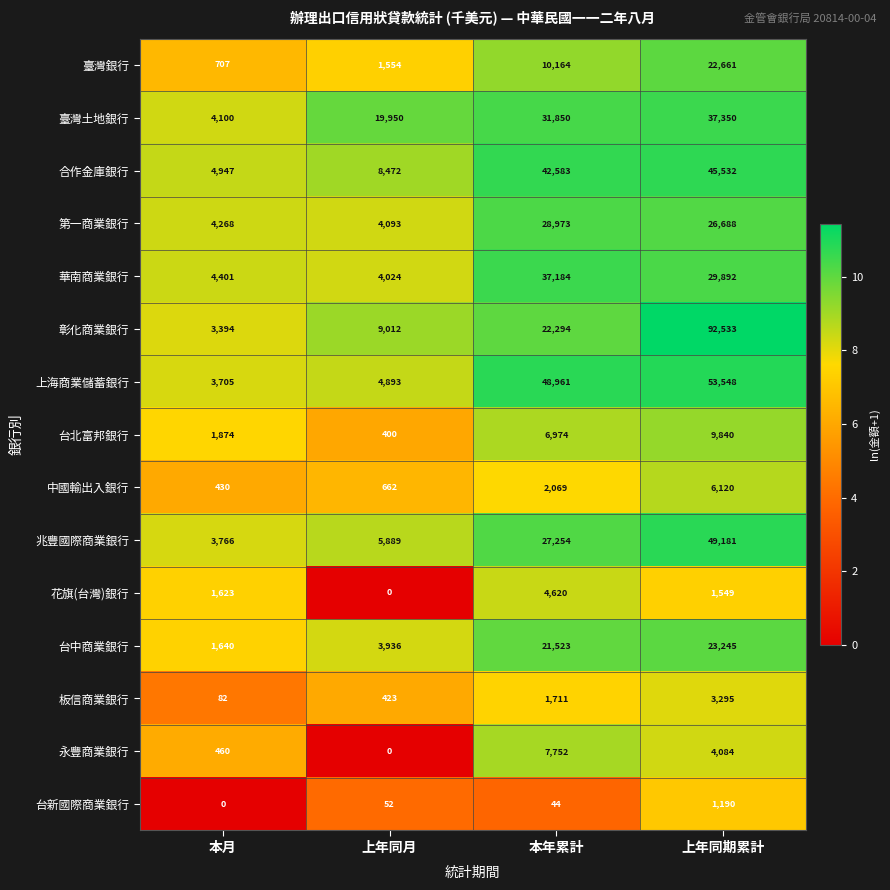

The value of 臺灣銀行 at 上年同期累計 is 39766. True or false?

False